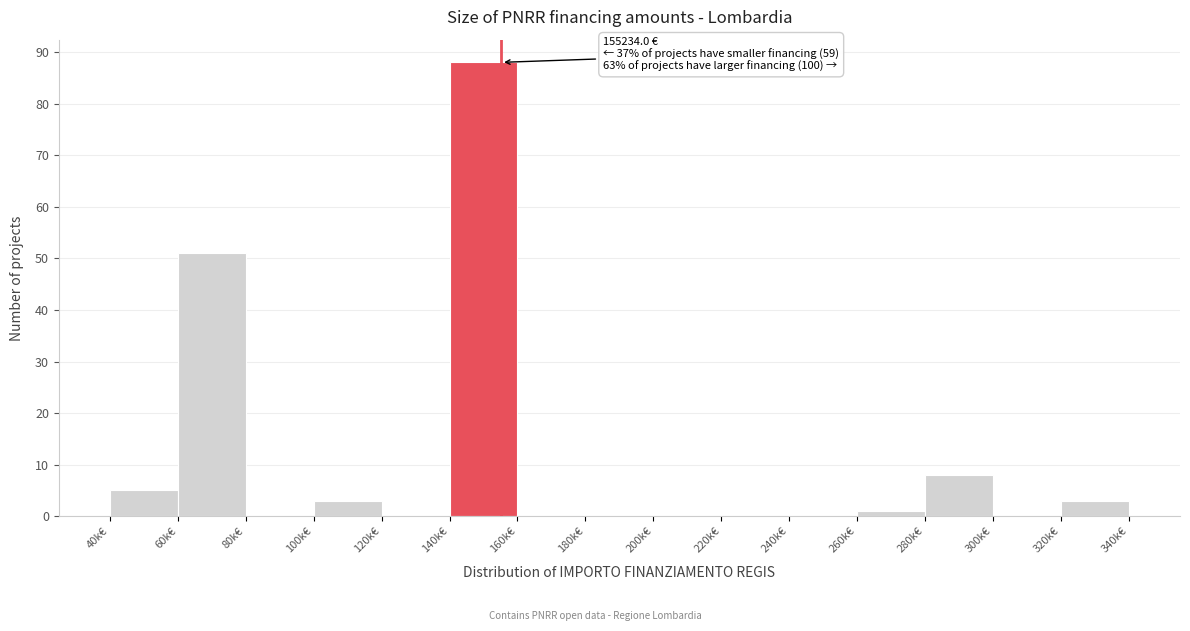

Reading left to right, what are all the values shown in this chart?

40k€=5	60k€=51	80k€=0	100k€=3	120k€=0	140k€=88	160k€=0	180k€=0	200k€=0	220k€=0	240k€=0	260k€=1	280k€=8	300k€=0	320k€=3